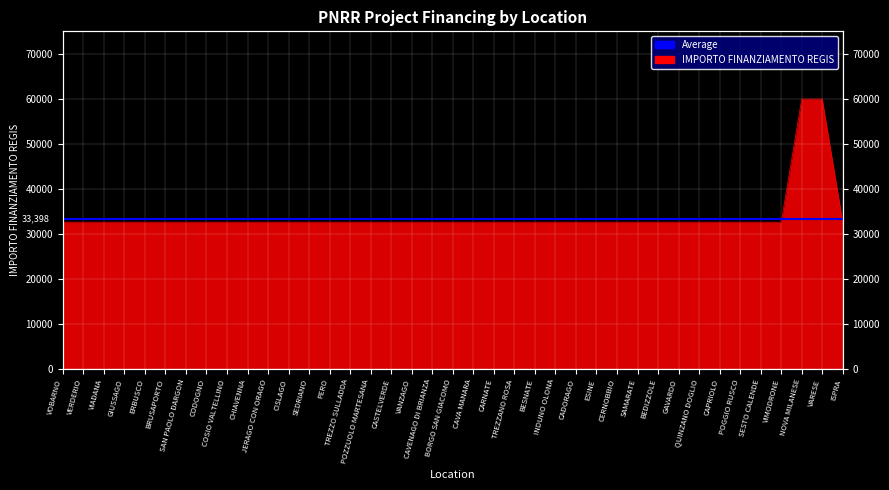

What is the ratio of the value at NOVA MILANESE to the value at CISLAGO?

1.8